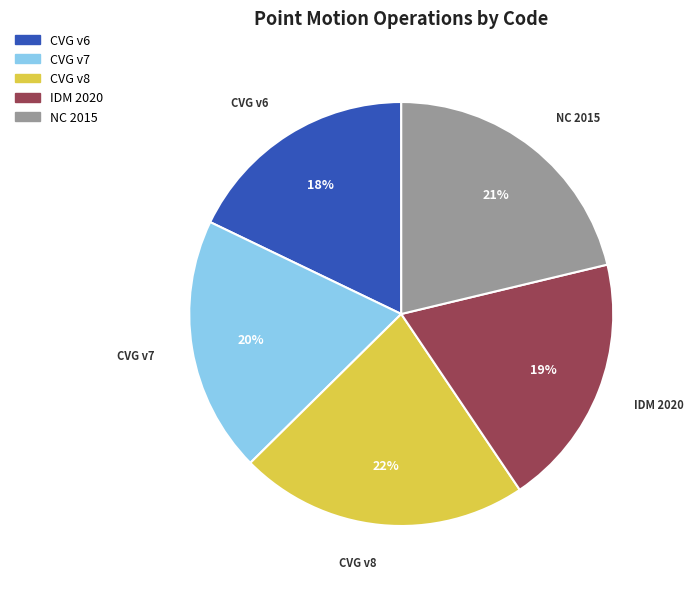

To the nearest percent, what is the average slice percentage?

20%